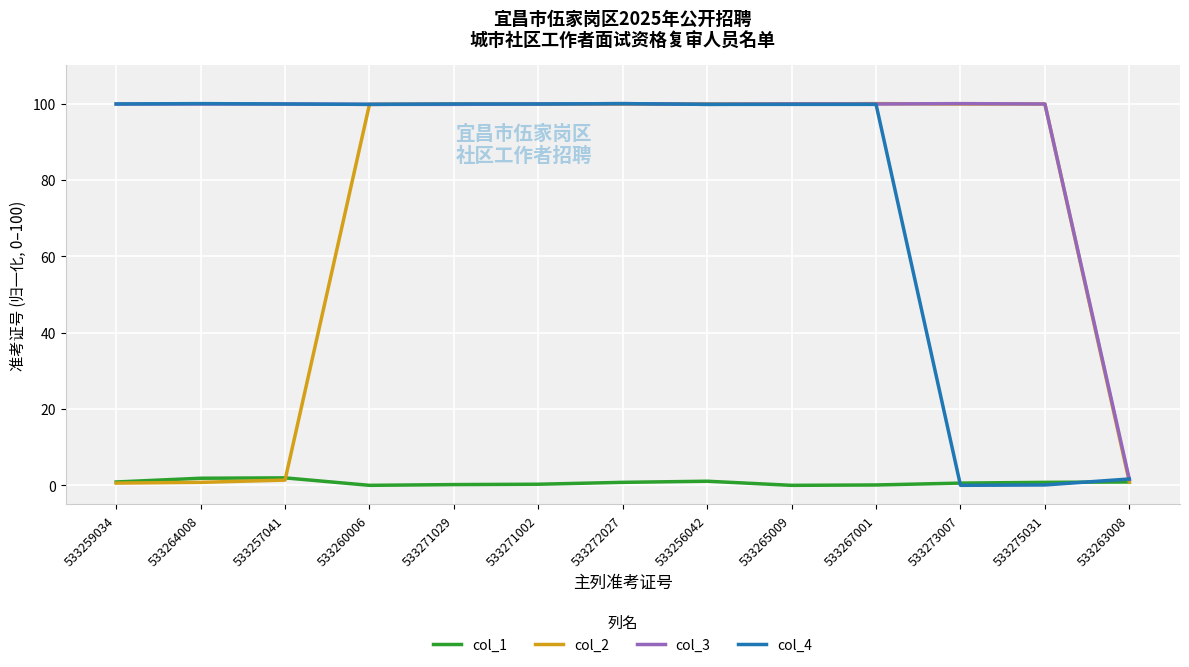

What are all the series names shown in the legend?

col_1, col_2, col_3, col_4